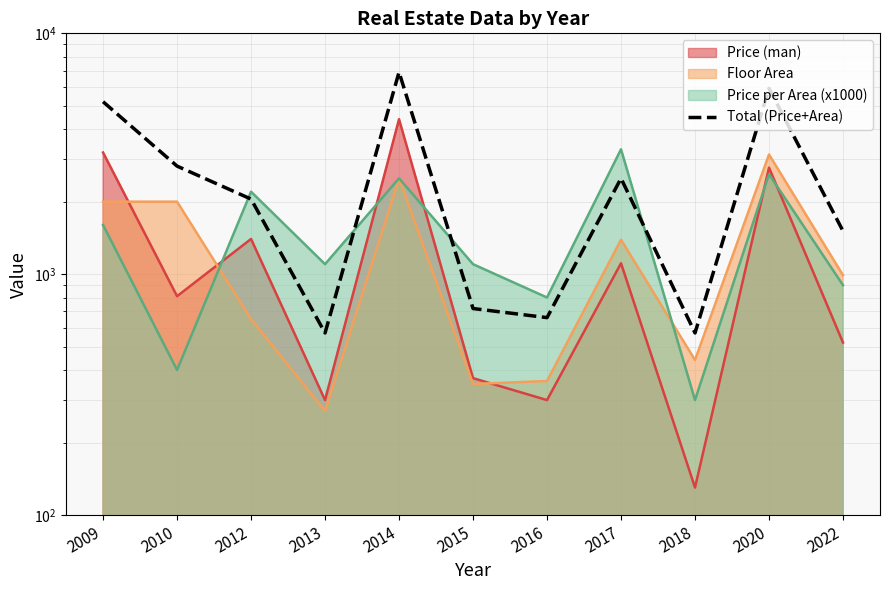

Which has a higher value, 2016 or 2020?

2020